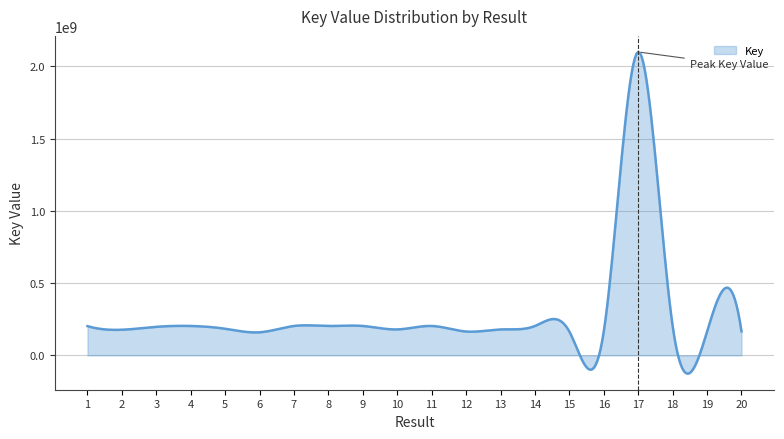

What is the difference between the maximum and minimum values?

2225869401.2